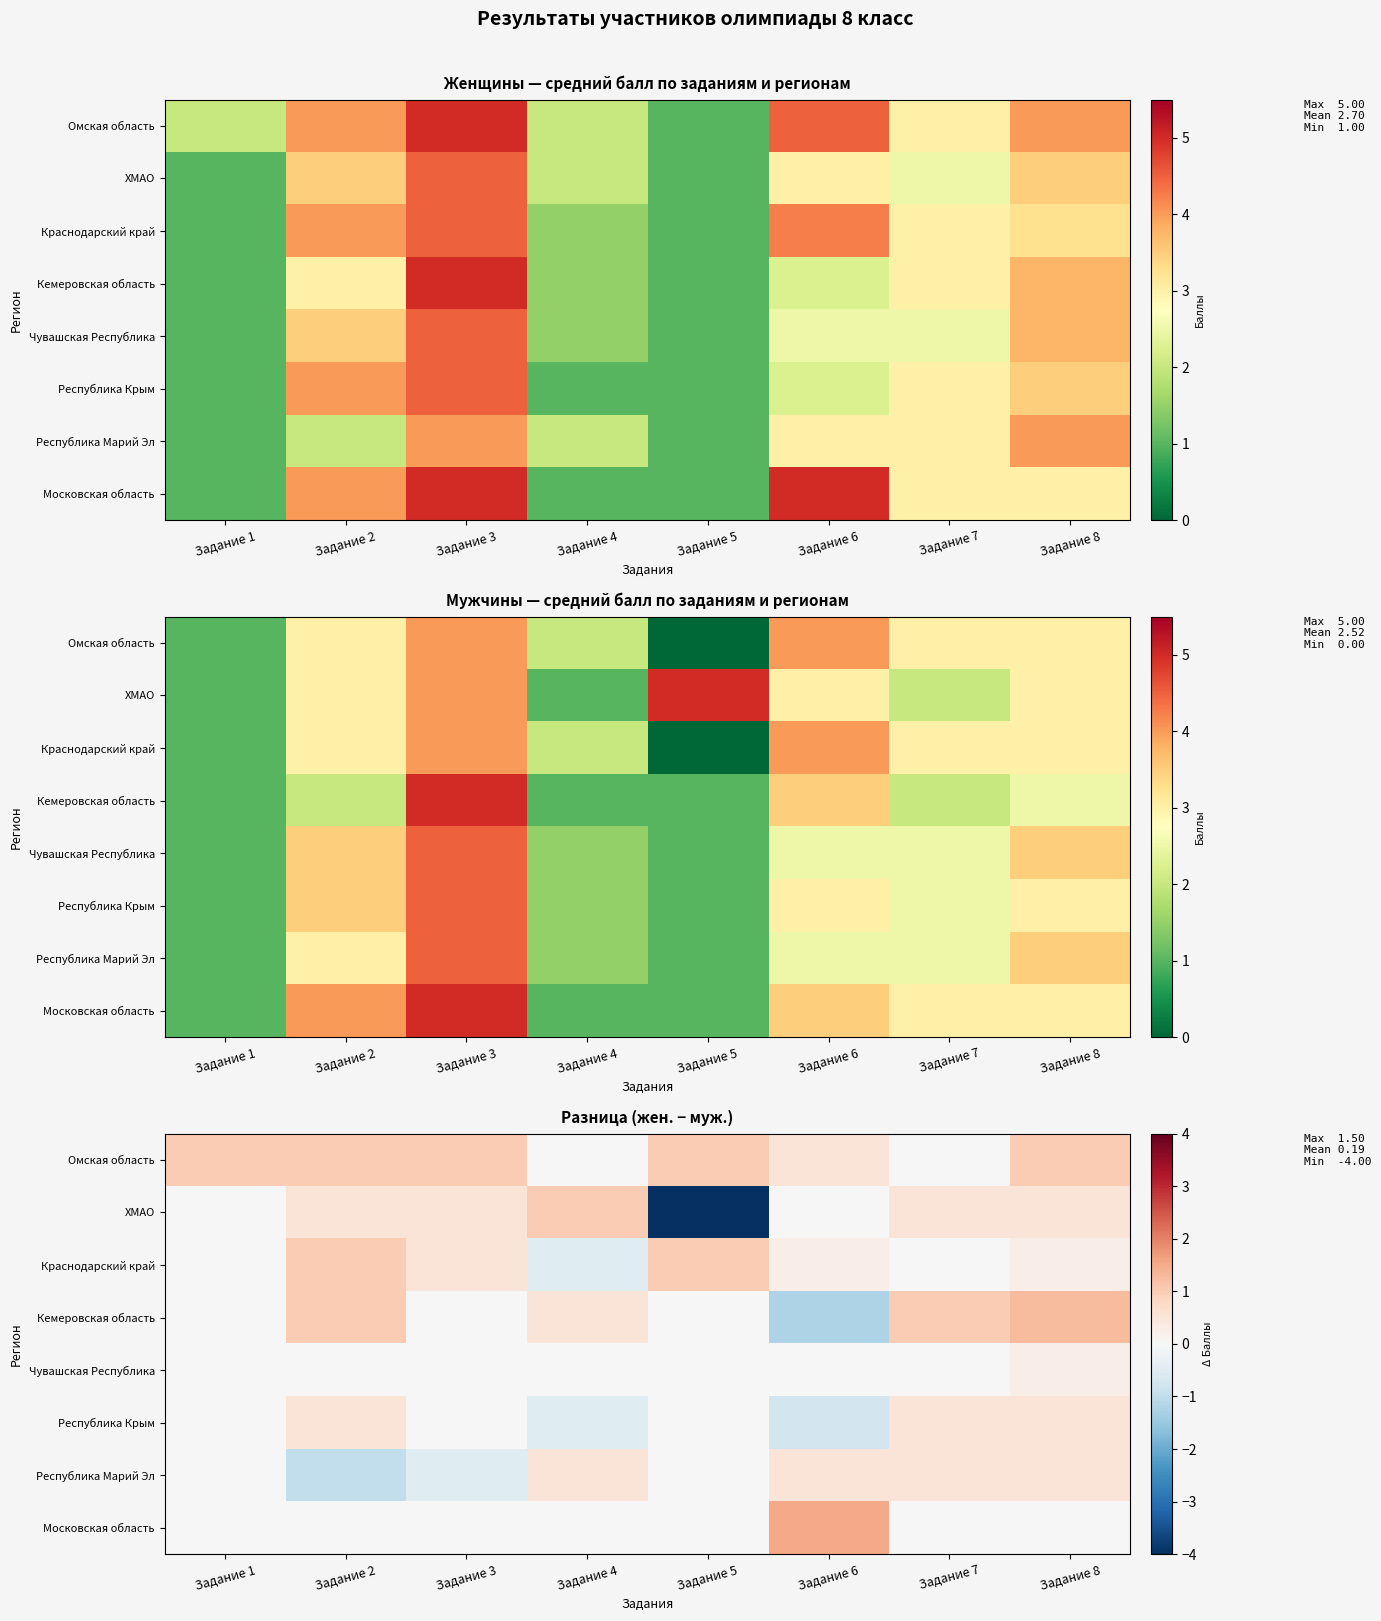

The value of Чувашская Республика at Задание 2 is 0.2. True or false?

False